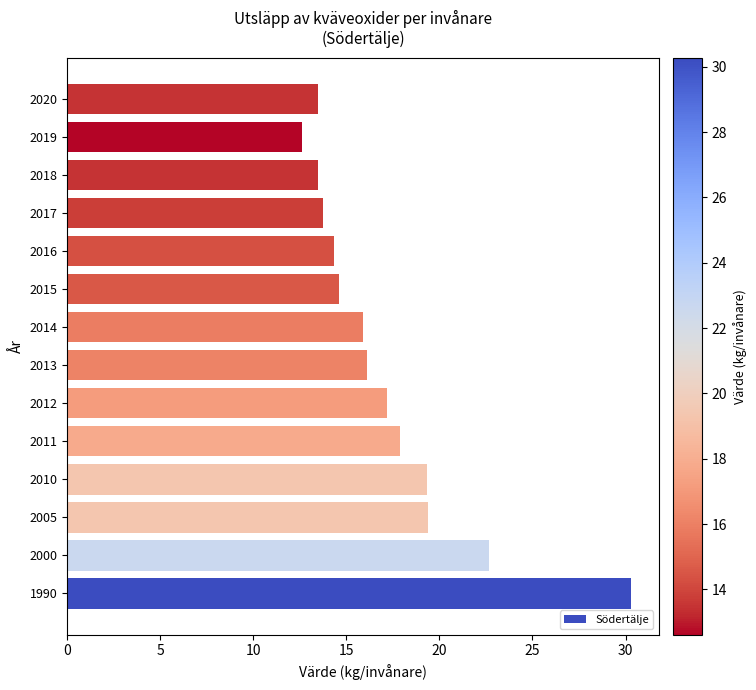

What is the difference between the second highest and second lowest values?

9.2